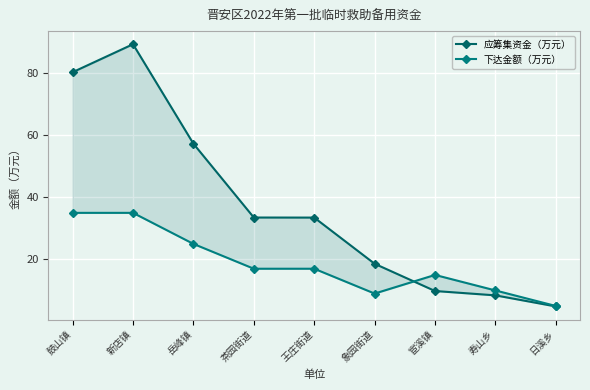

Which series has the largest range (max minus min)?

应筹集资金（万元）